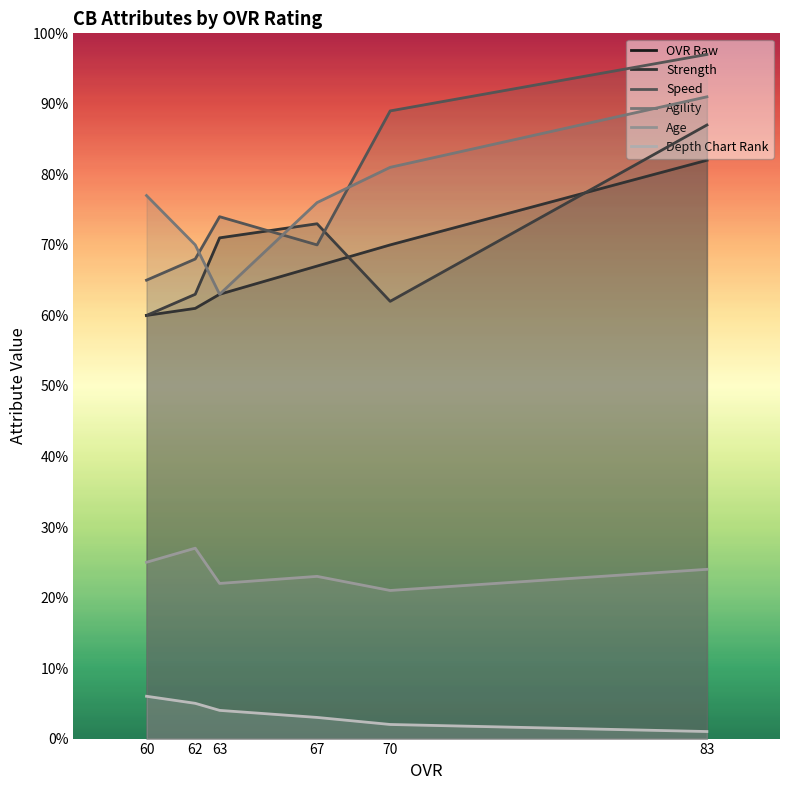

What is the difference between the maximum and minimum values in the Agility series?

28